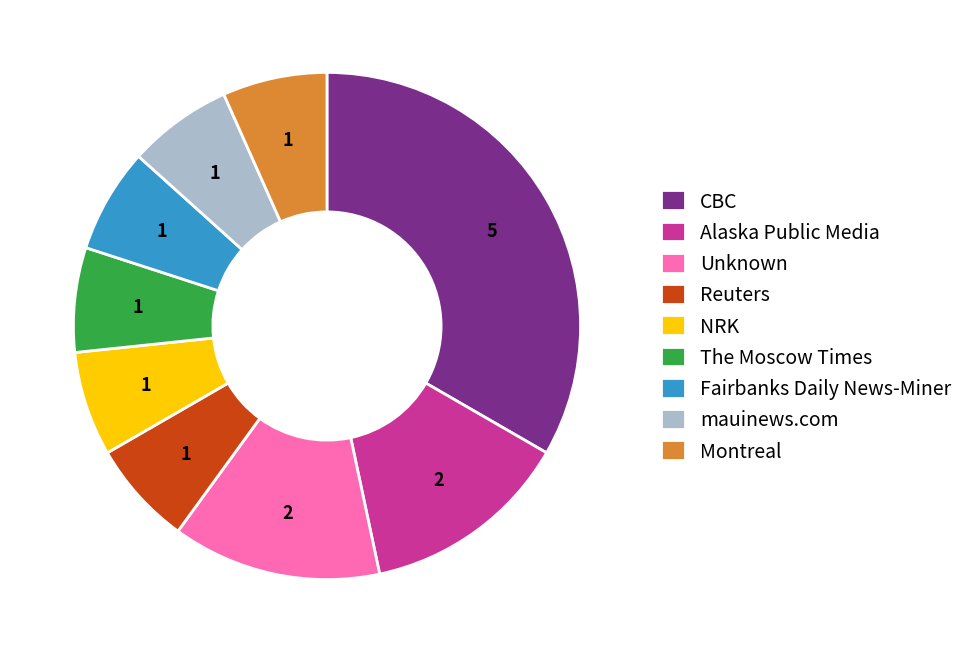

What is the largest slice in the pie chart?

CBC